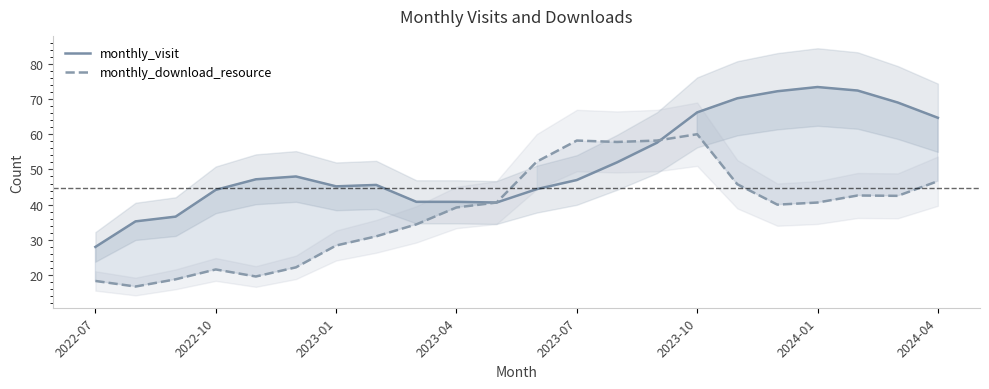

What is the highest value of the monthly_visit series?

73.4